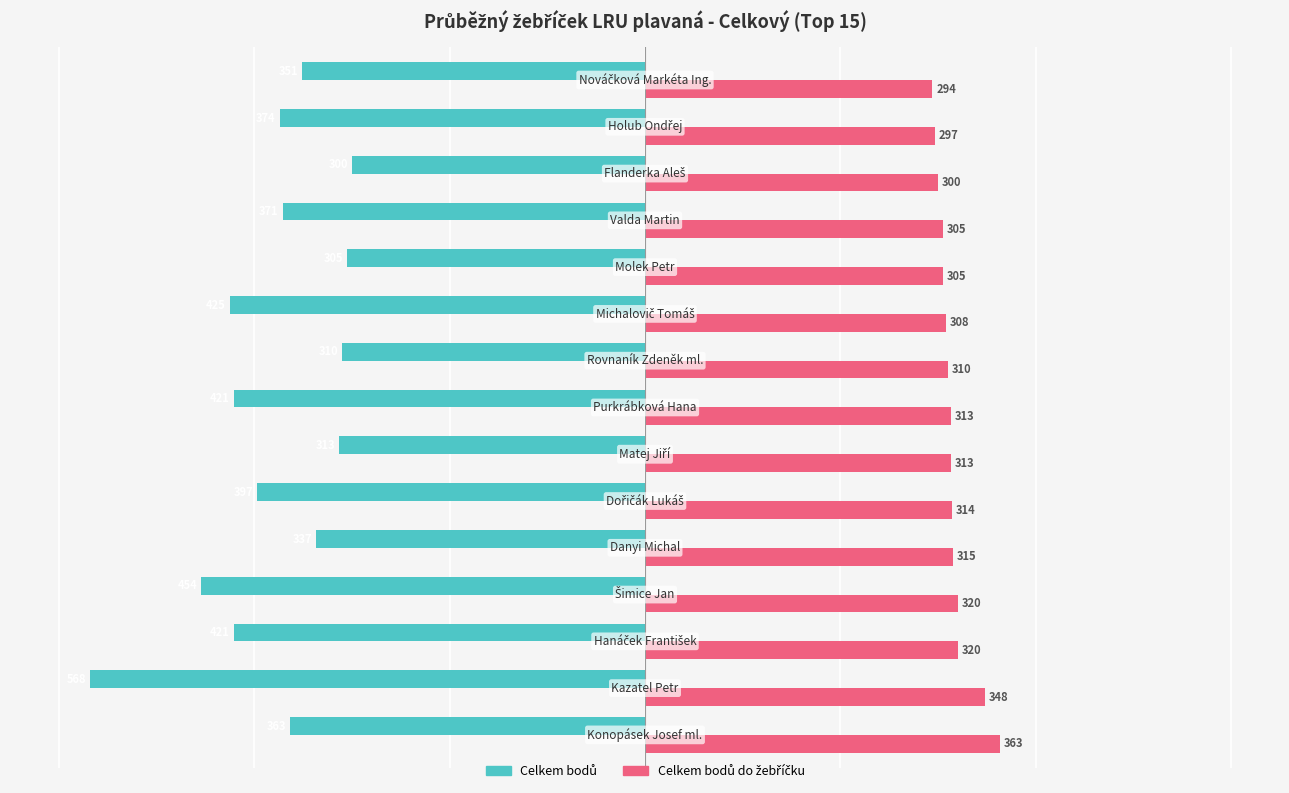

How many series are shown in this chart?

2